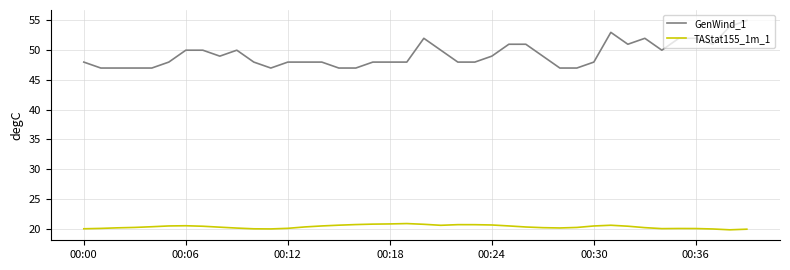

Rank the series by their maximum value, from lowest to highest.

TAStat155_1m_1, GenWind_1